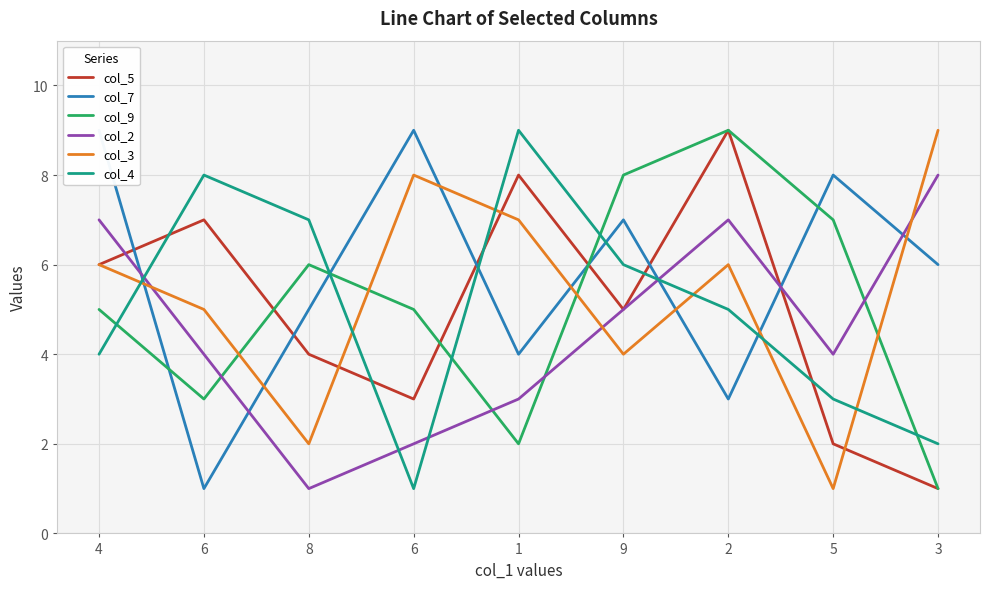

What is the difference between the highest and lowest values at 5?

7